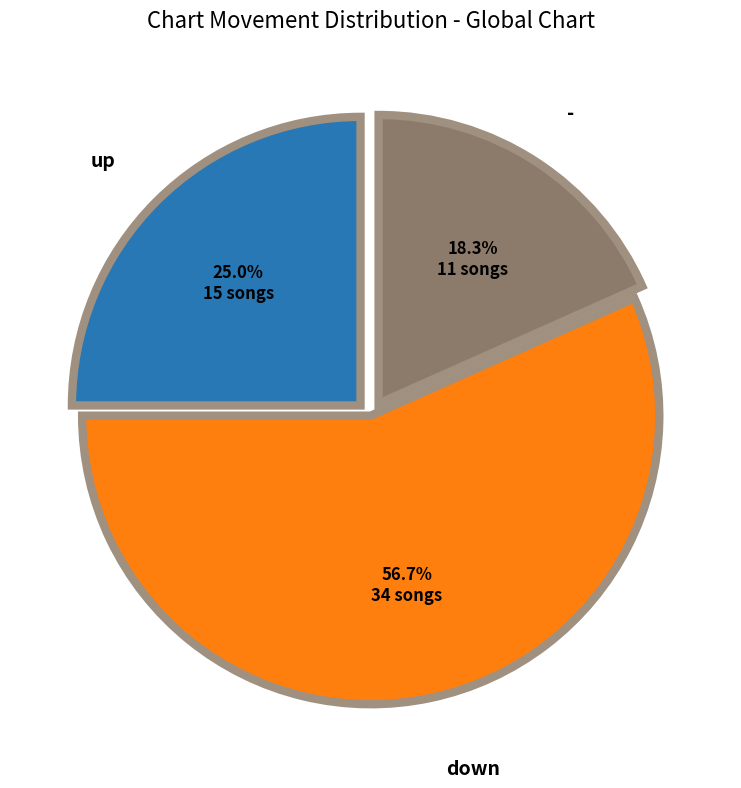

Is there a majority slice in this chart?

Yes